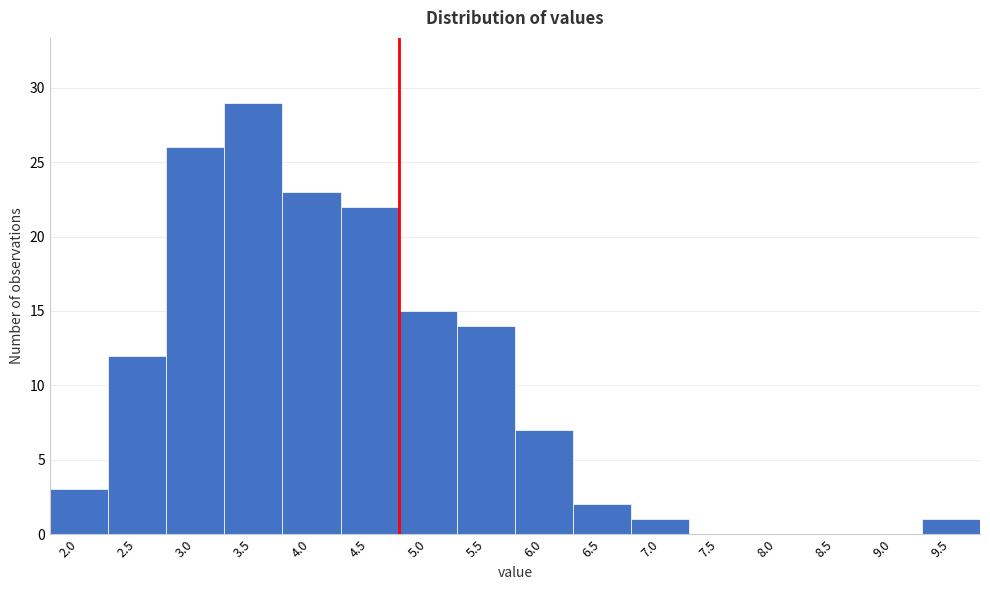

Reading left to right, what are all the values shown in this chart?

2.0=3	2.5=12	3.0=26	3.5=29	4.0=23	4.5=22	5.0=15	5.5=14	6.0=7	6.5=2	7.0=1	7.5=0	8.0=0	8.5=0	9.0=0	9.5=1